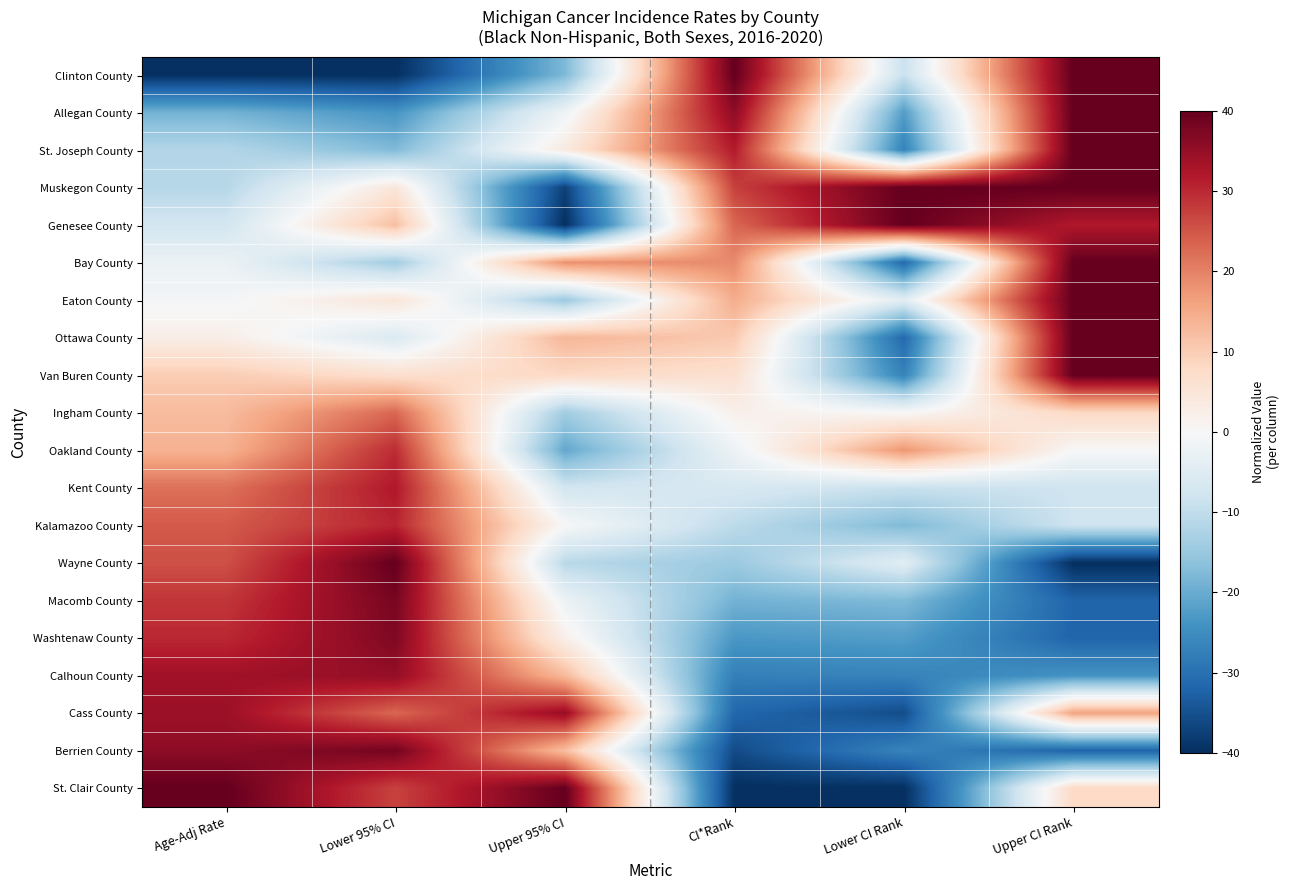

Which series has the largest range (max minus min)?

Clinton County